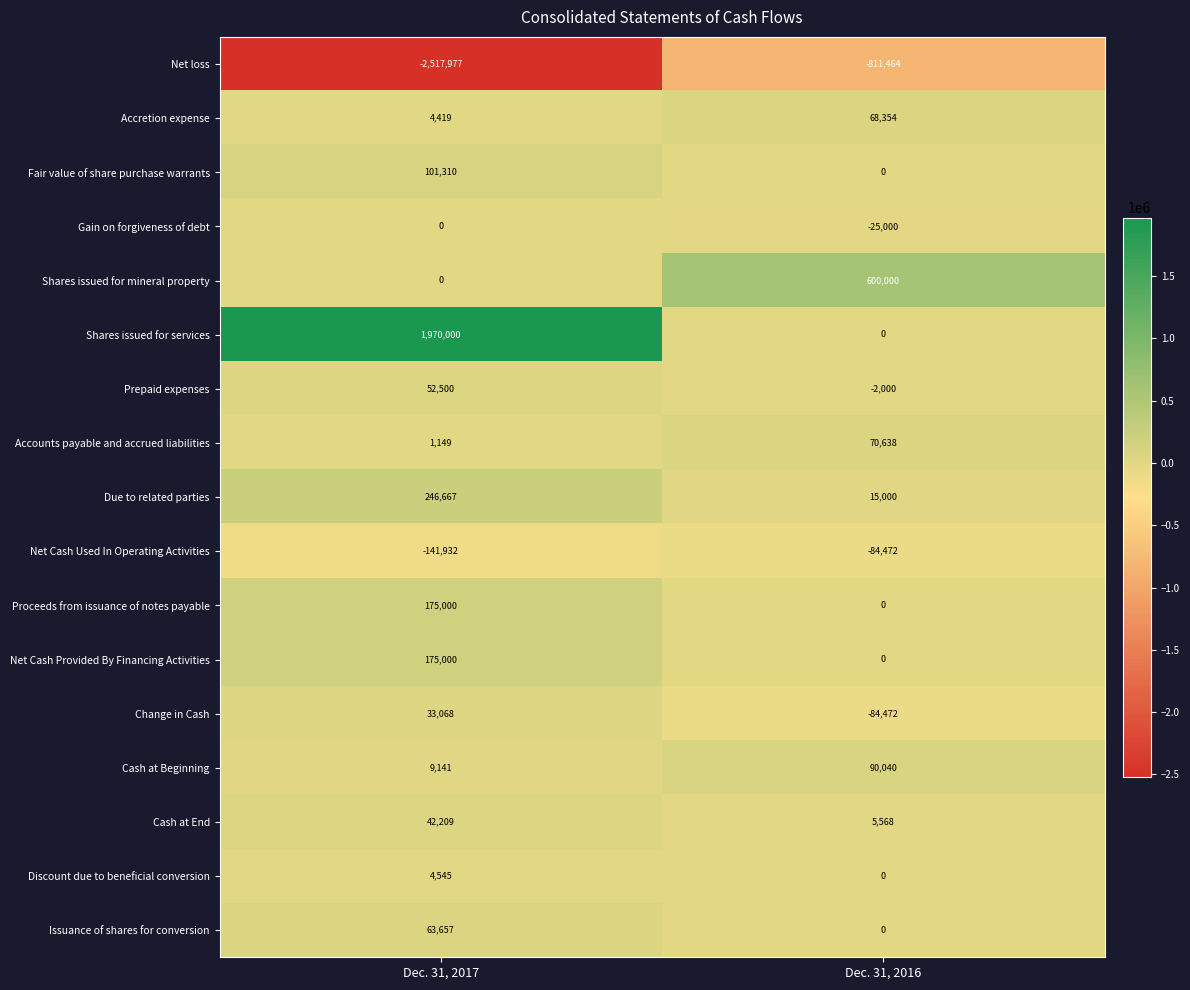

What is the difference between the maximum and minimum values in the Net loss series?

1706513